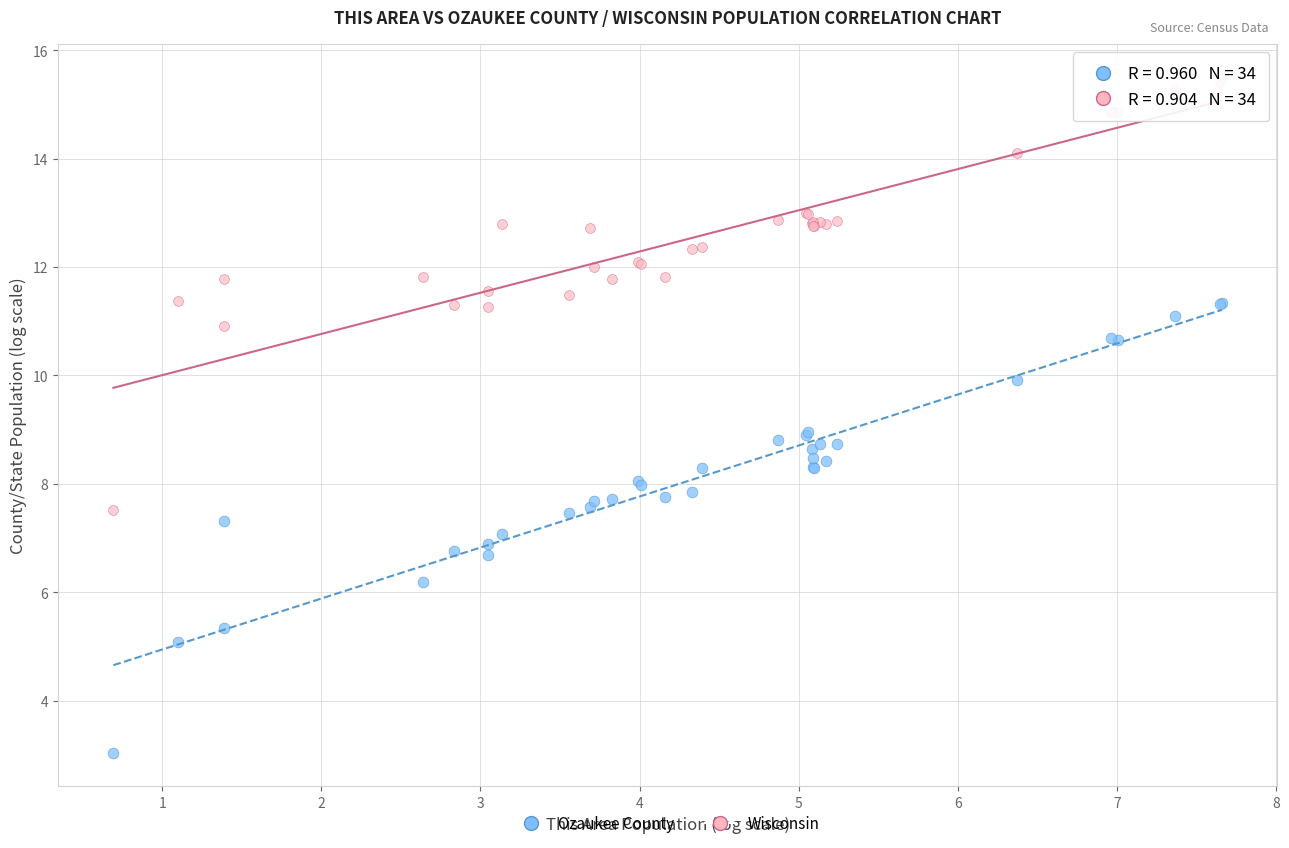

Which series has the widest spread of Y values?

Ozaukee County